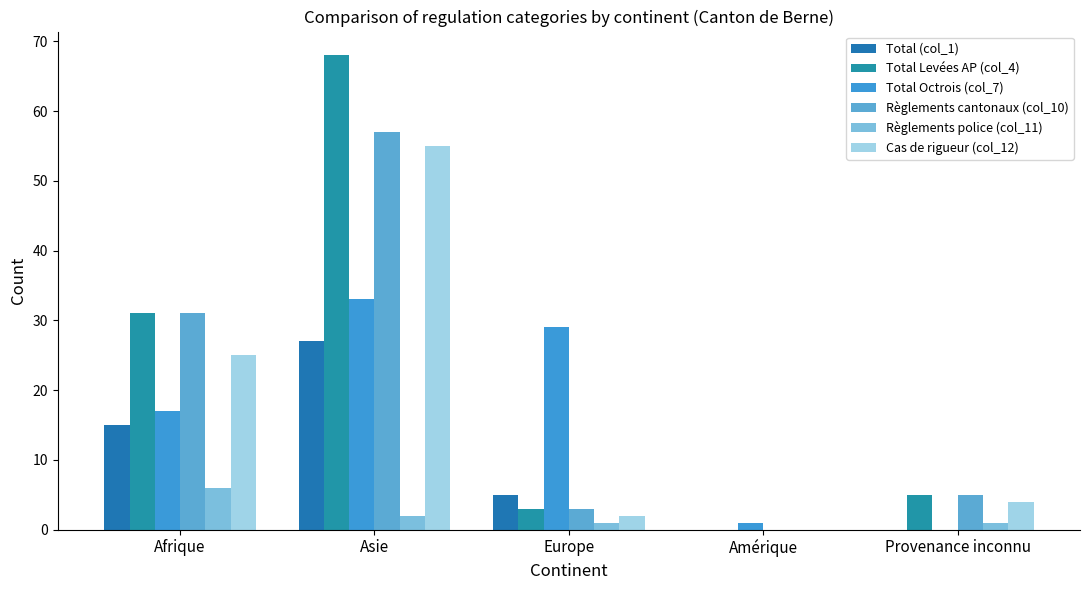

What is the spread (max minus min) of values at Amérique?

1